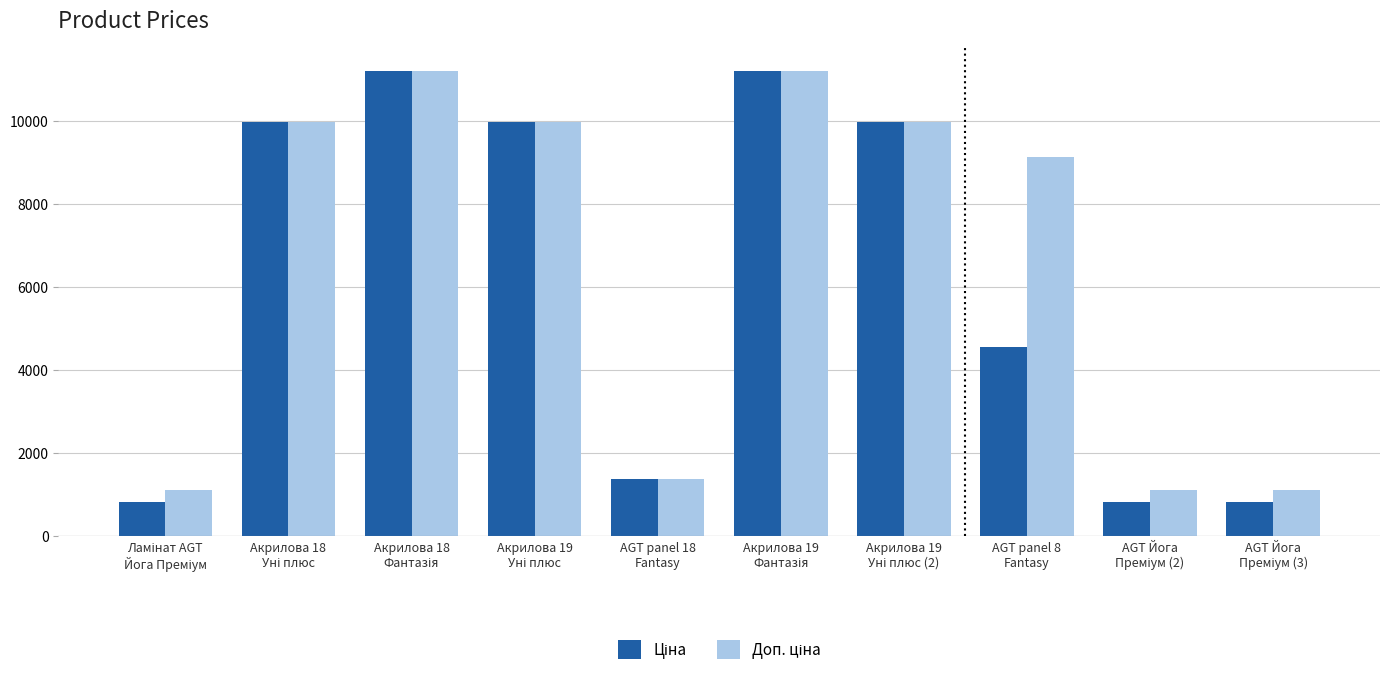

At how many categories does at least one series exceed 6077?

6